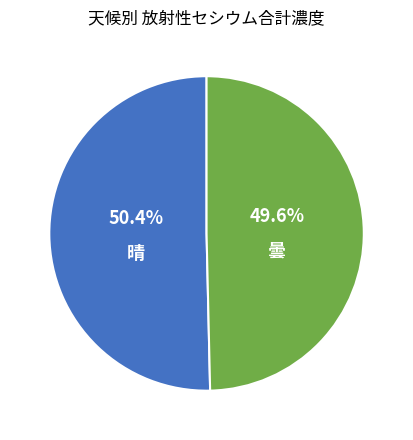

To the nearest percent, what is the average slice percentage?

50%